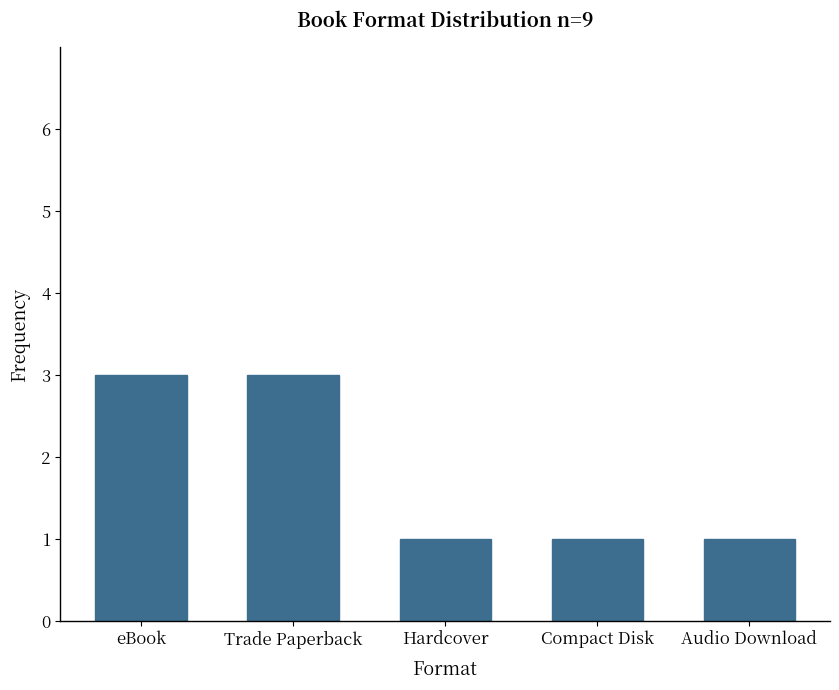

Are the bars horizontal?

No